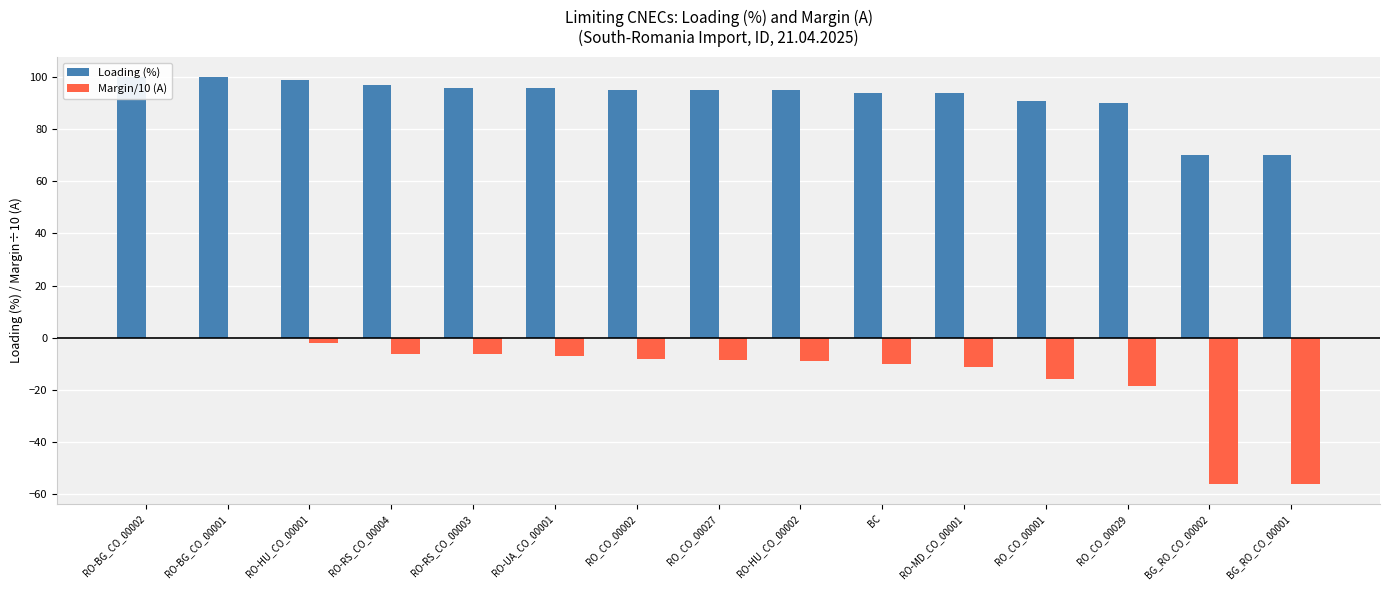

Reading right to left, list all the values displayed in this chart.

Loading (%): BG_RO_CO_00001=70.0	BG_RO_CO_00002=70.0	RO_CO_00029=90.0	RO_CO_00001=91.0	RO-MD_CO_00001=94.0	BC=94.0	RO-HU_CO_00002=95.0	RO_CO_00027=95.0	RO_CO_00002=95.0	RO-UA_CO_00001=96.0	RO-RS_CO_00003=96.0	RO-RS_CO_00004=97.0	RO-HU_CO_00001=99.0	RO-BG_CO_00001=100.0	RO-BG_CO_00002=100.0
Margin/10 (A): BG_RO_CO_00001=-56.1	BG_RO_CO_00002=-56.1	RO_CO_00029=-18.8	RO_CO_00001=-15.8	RO-MD_CO_00001=-11.5	BC=-10.3	RO-HU_CO_00002=-9.1	RO_CO_00027=-8.5	RO_CO_00002=-8.3	RO-UA_CO_00001=-7.0	RO-RS_CO_00003=-6.4	RO-RS_CO_00004=-6.3	RO-HU_CO_00001=-1.9	RO-BG_CO_00001=-0.1	RO-BG_CO_00002=-0.1